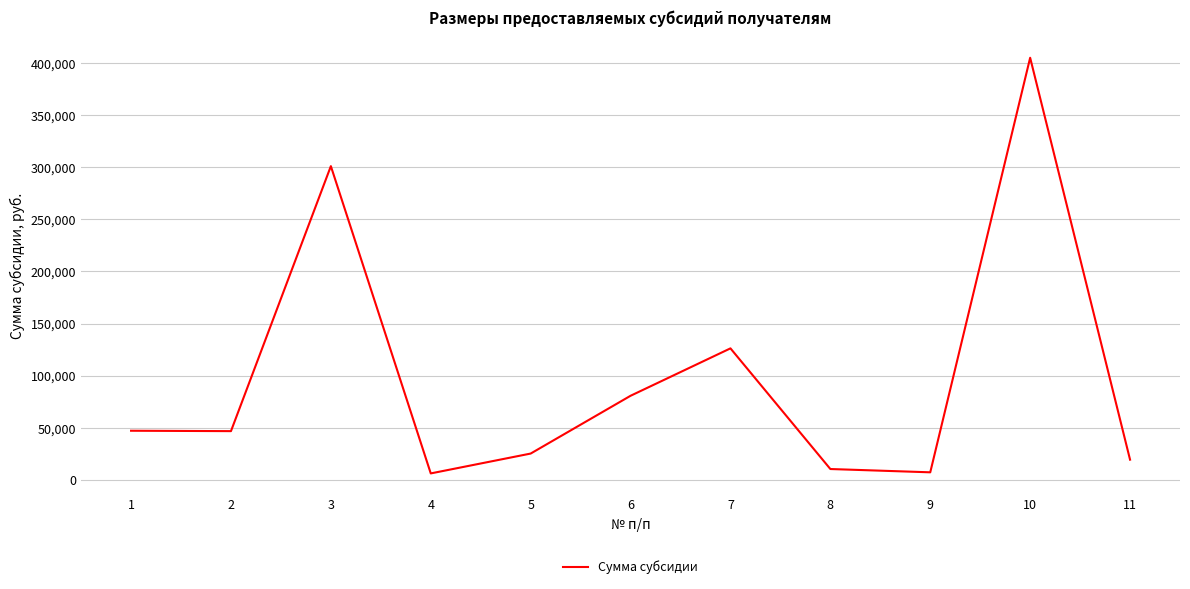

What is the smallest value displayed?

6150